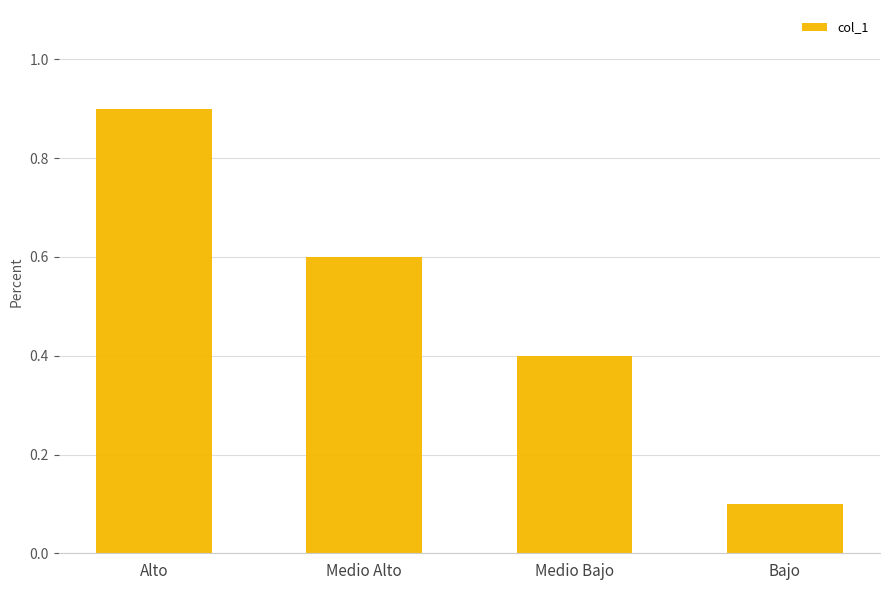

How many categories are shown in the chart?

4